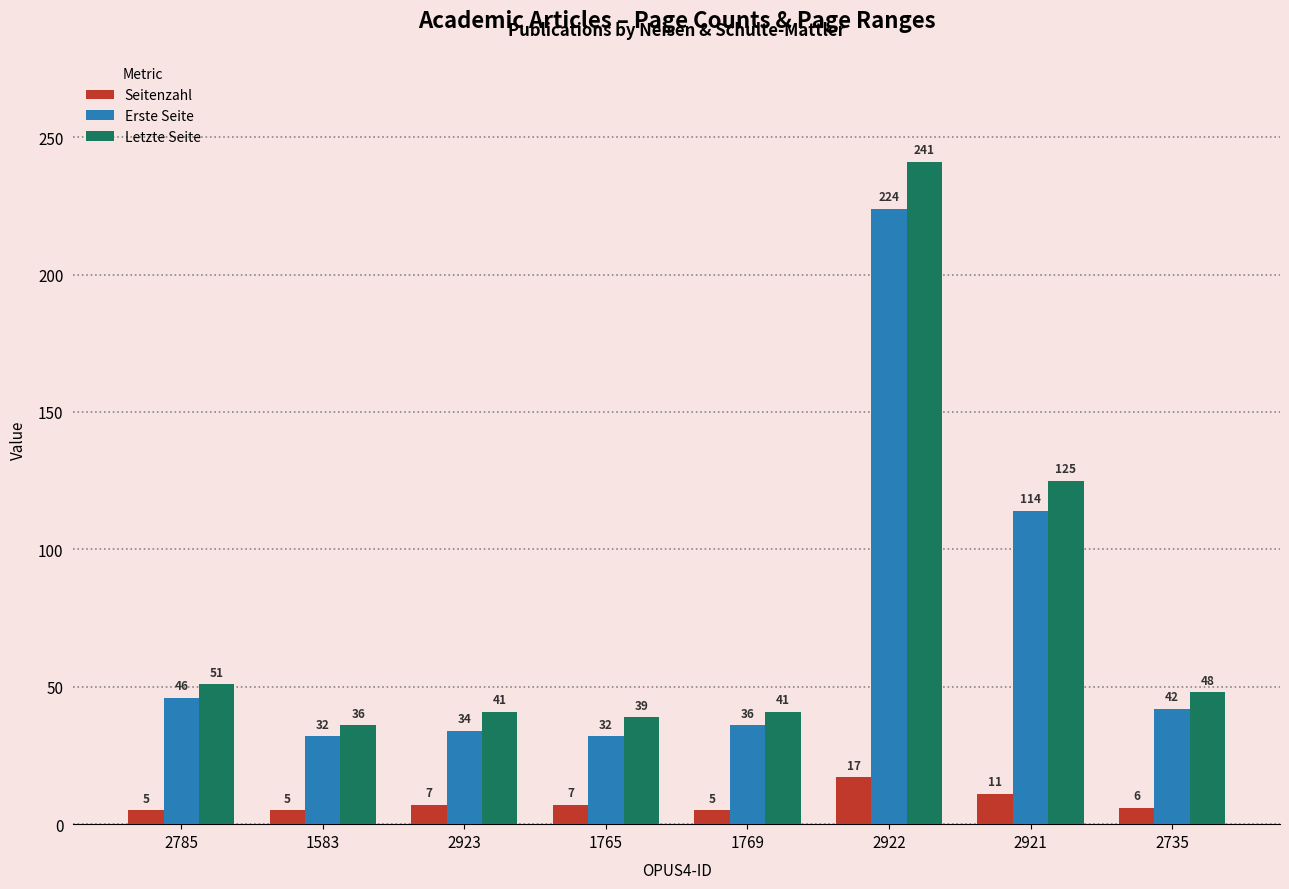

What is the total value across all series at 1769?

82